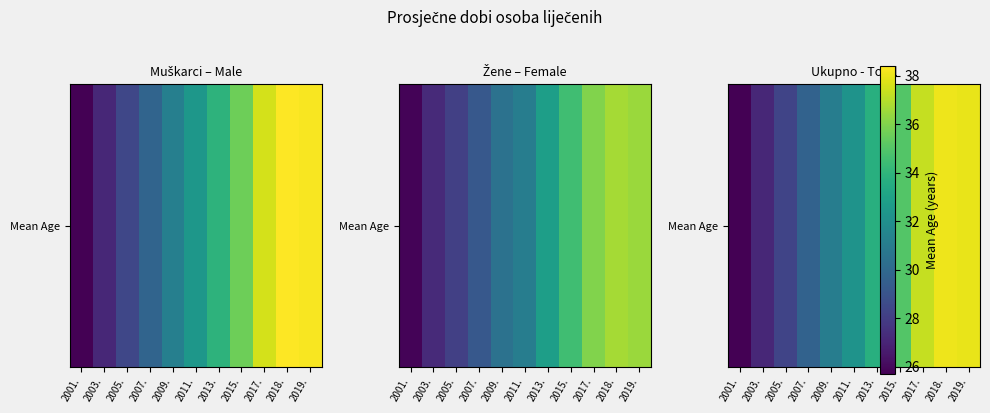

Reading left to right, what are all the values shown in this chart?

25.7	27.1	28.3	29.7	31.1	32.2	33.7	35.0	37.3	38.1	38.0